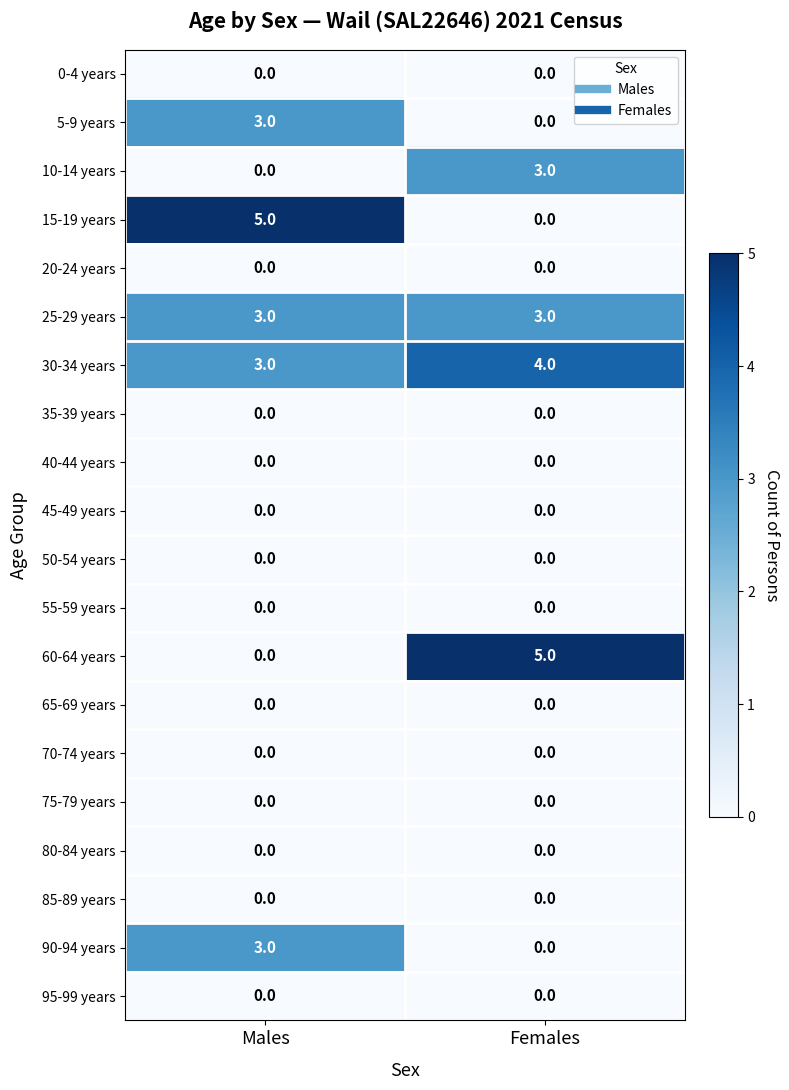

What is the difference between the highest and lowest values at Females?

5